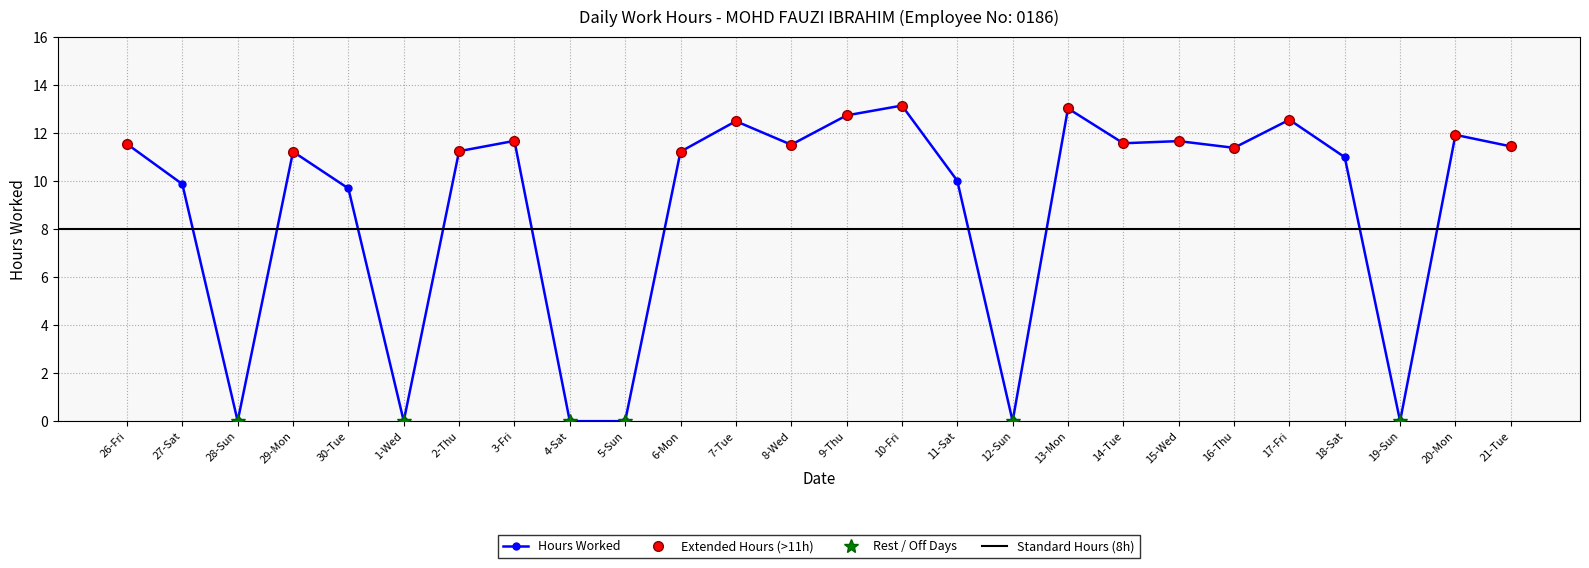

Is it true that the value at 11-Sat is 10.0?

True